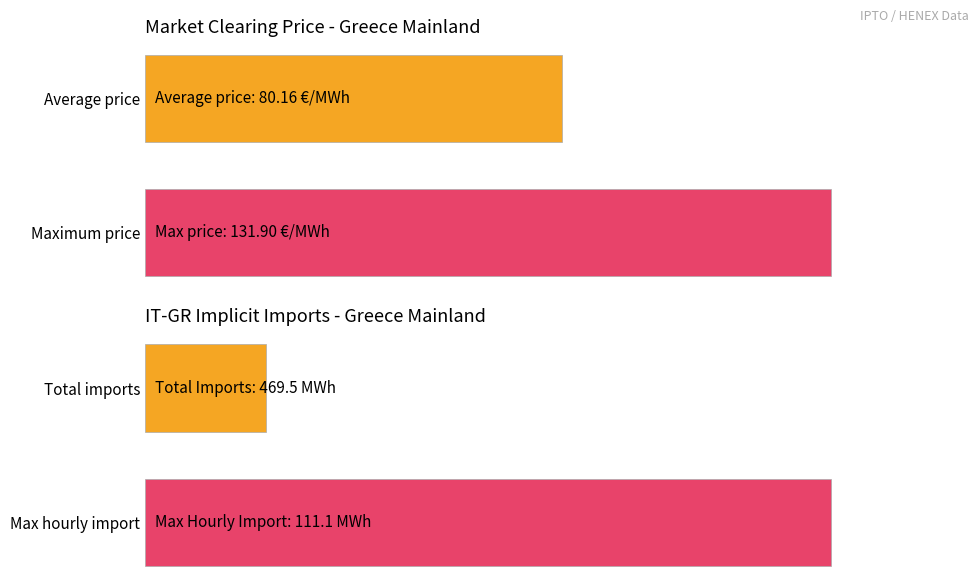

Which series has the largest range (max minus min)?

IMPORTS (IMPLICIT)